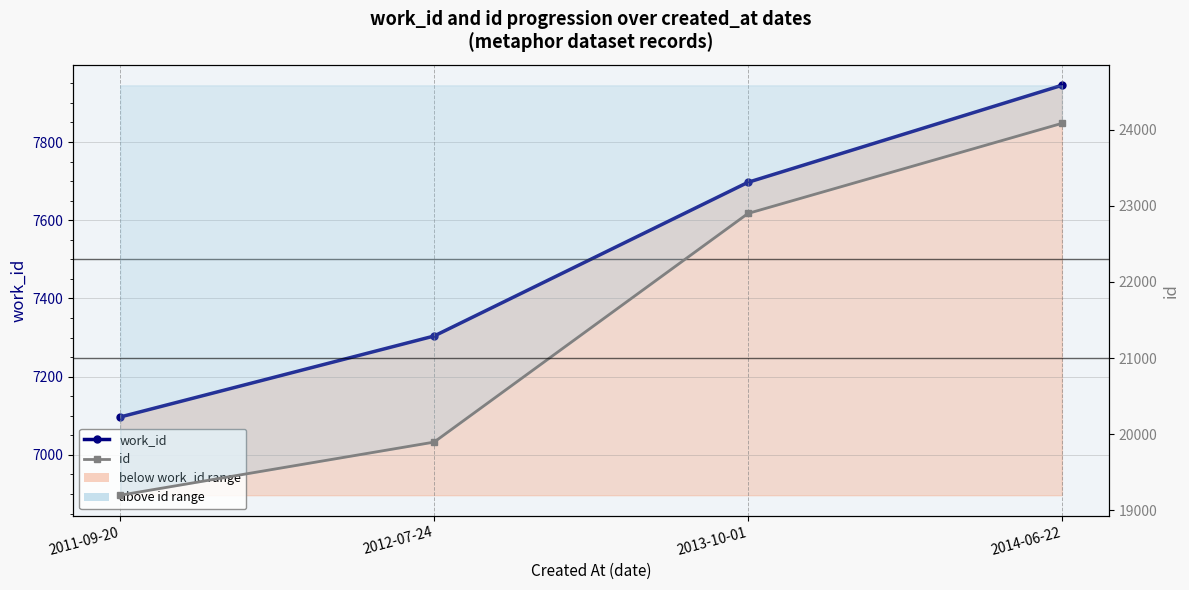

What value does the id series have at 2014-06-22, to the nearest 100?

24100